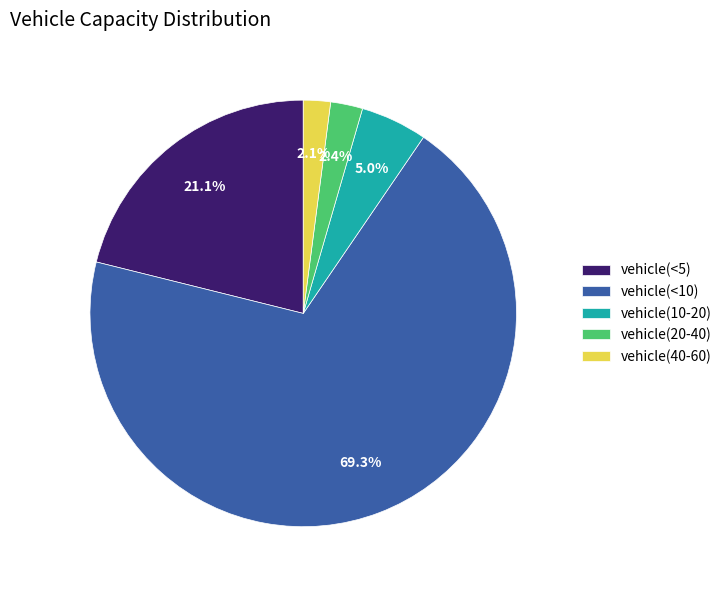

Which slice is the largest?

vehicle(<10)